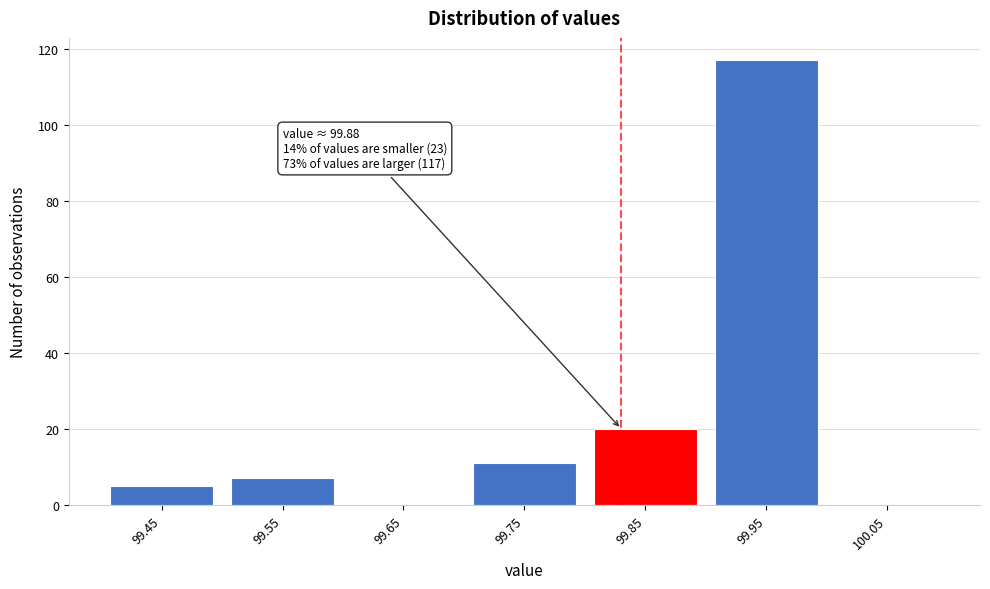

Reading right to left, extract all data points from this chart.

100.05=0	99.95=117	99.85=20	99.75=11	99.65=0	99.55=7	99.45=5